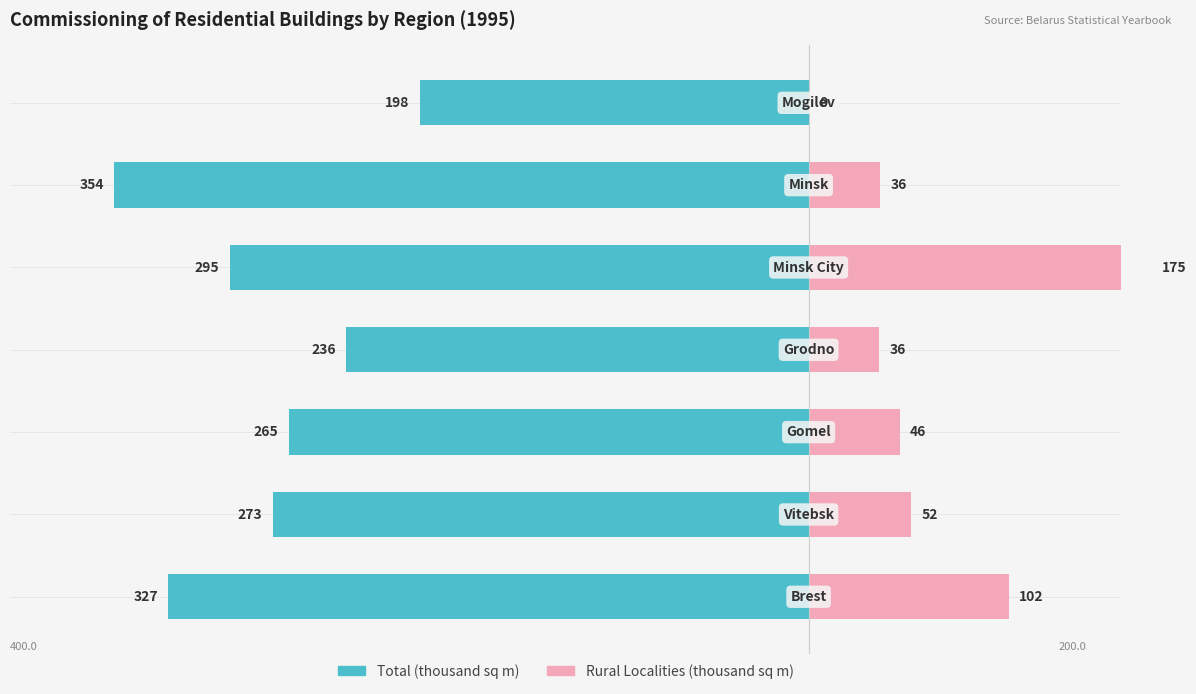

At how many categories does at least one series exceed -36?

7